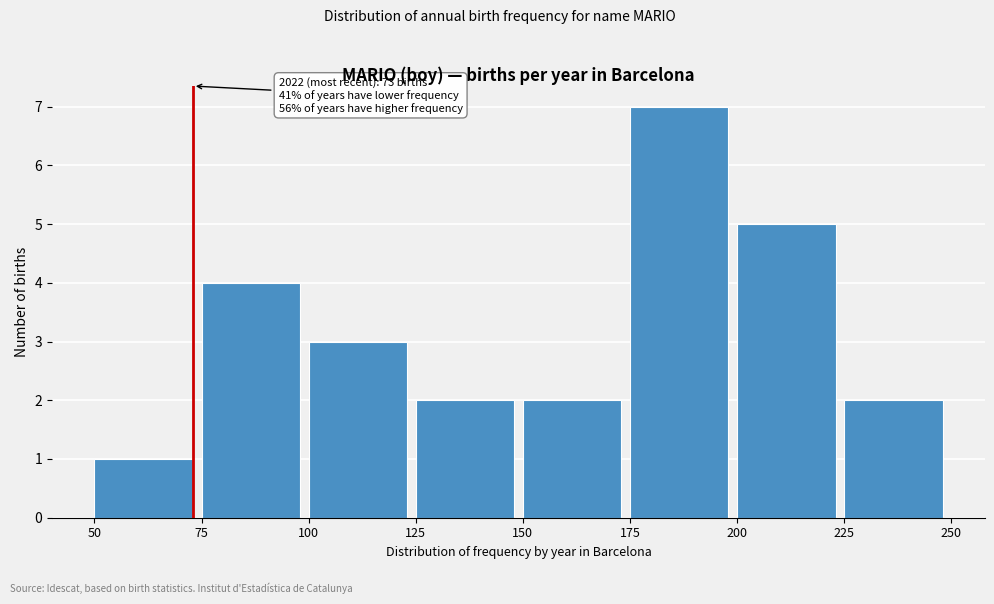

Which range on the x-axis has the tallest bar?

175 to 200